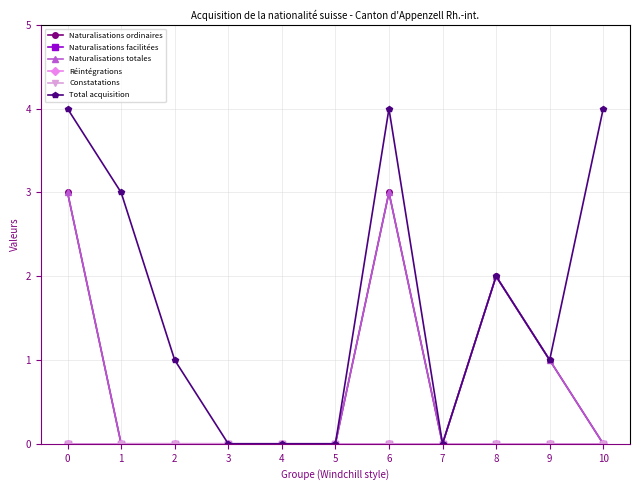

True or false: Total acquisition has a value of 0 at 3.

True